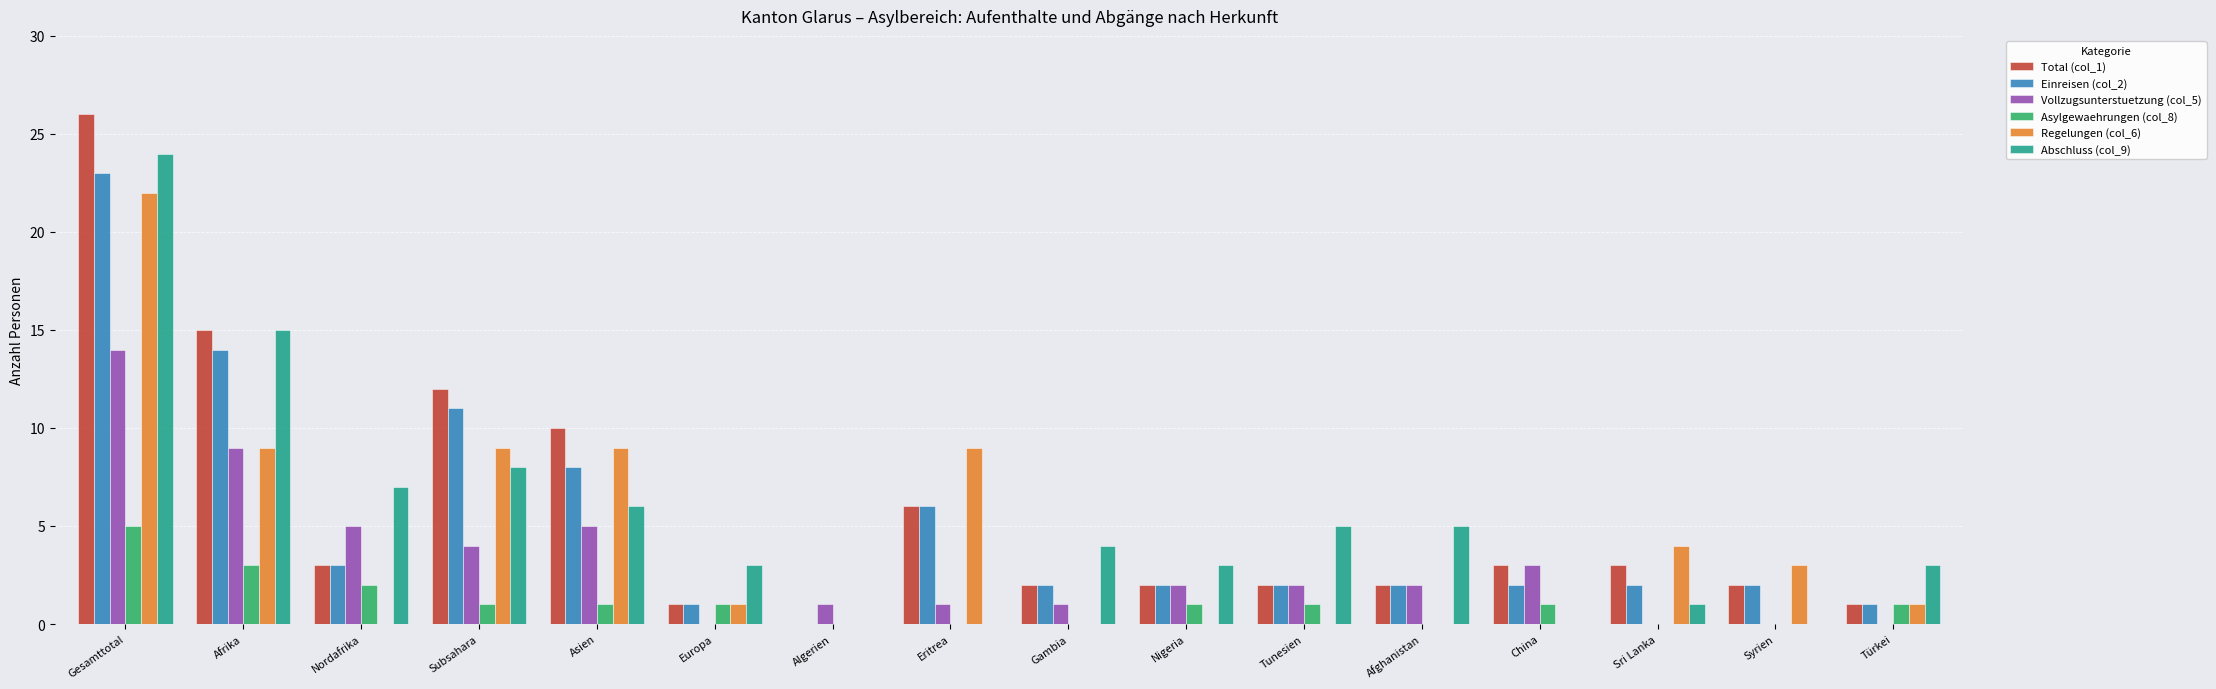

How many distinct data groups are displayed?

6